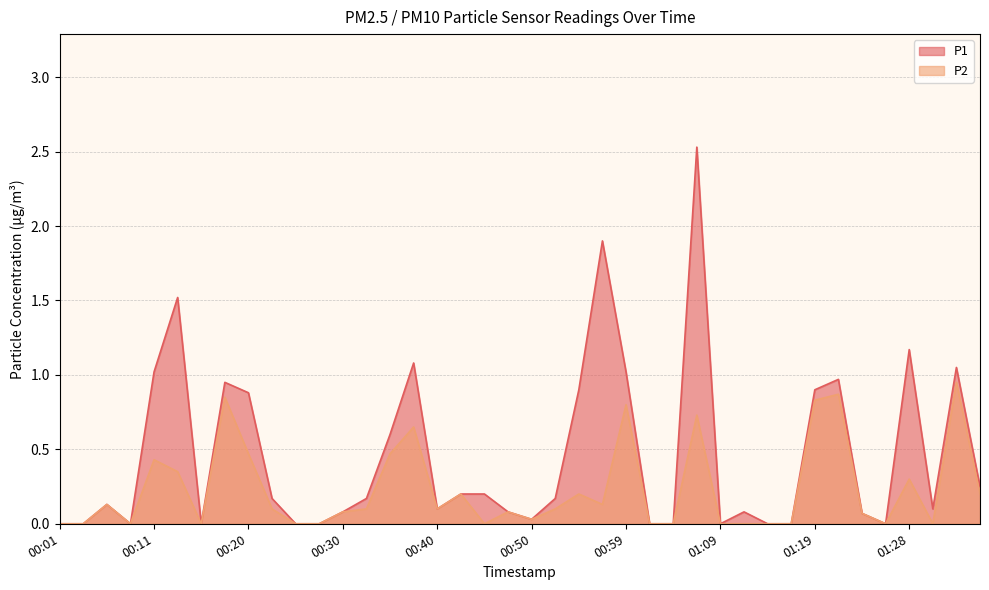

What is the sum of the P2 values at 00:23 and 01:19?

0.9